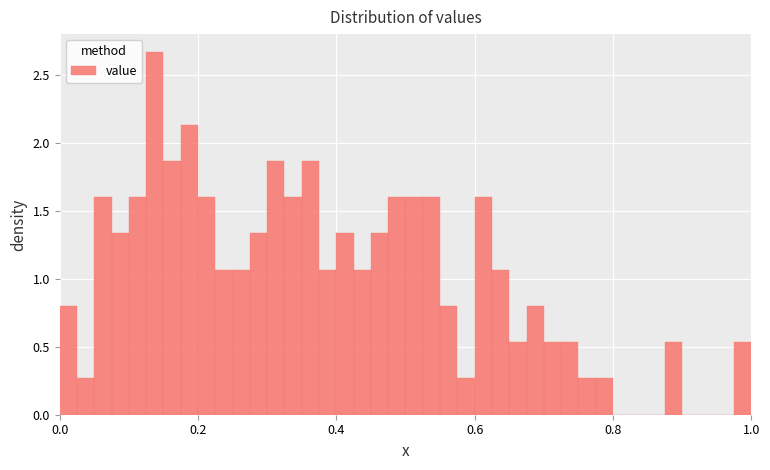

Around what value on the x-axis is the tallest bar? Give the approximate position of its centre, as read against the axis.

0.14